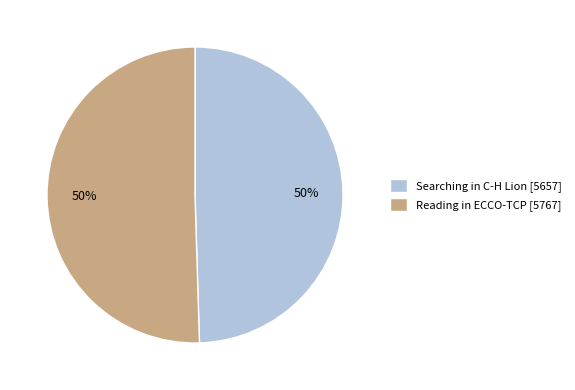

Combined, do Searching in C-H Lion [5657] and Reading in ECCO-TCP [5767] account for over 50%?

Yes